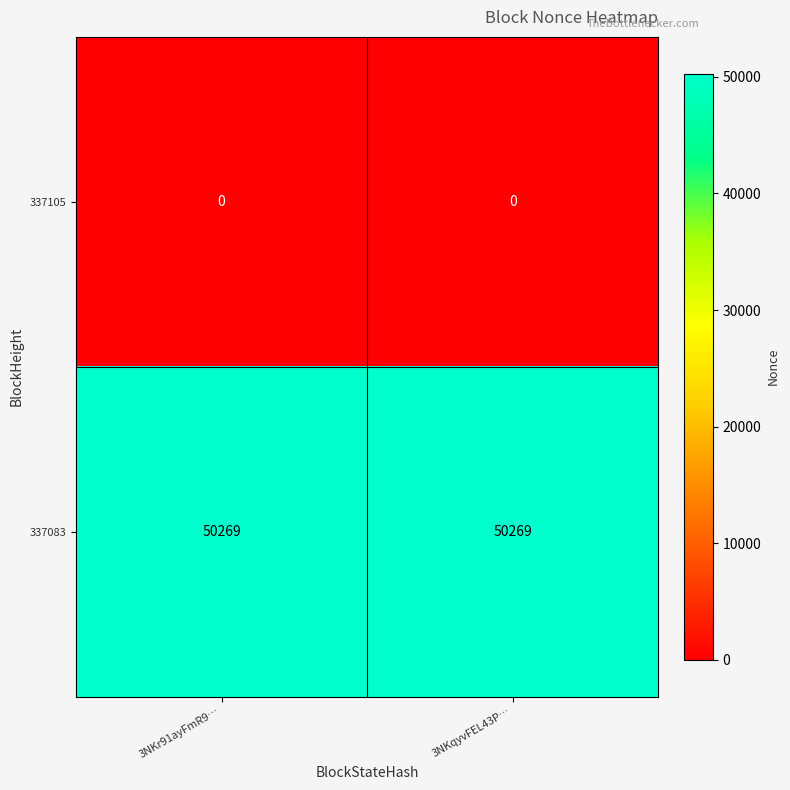

The value of 337083 at 3NKqyvFEL43P… is 50269. True or false?

True